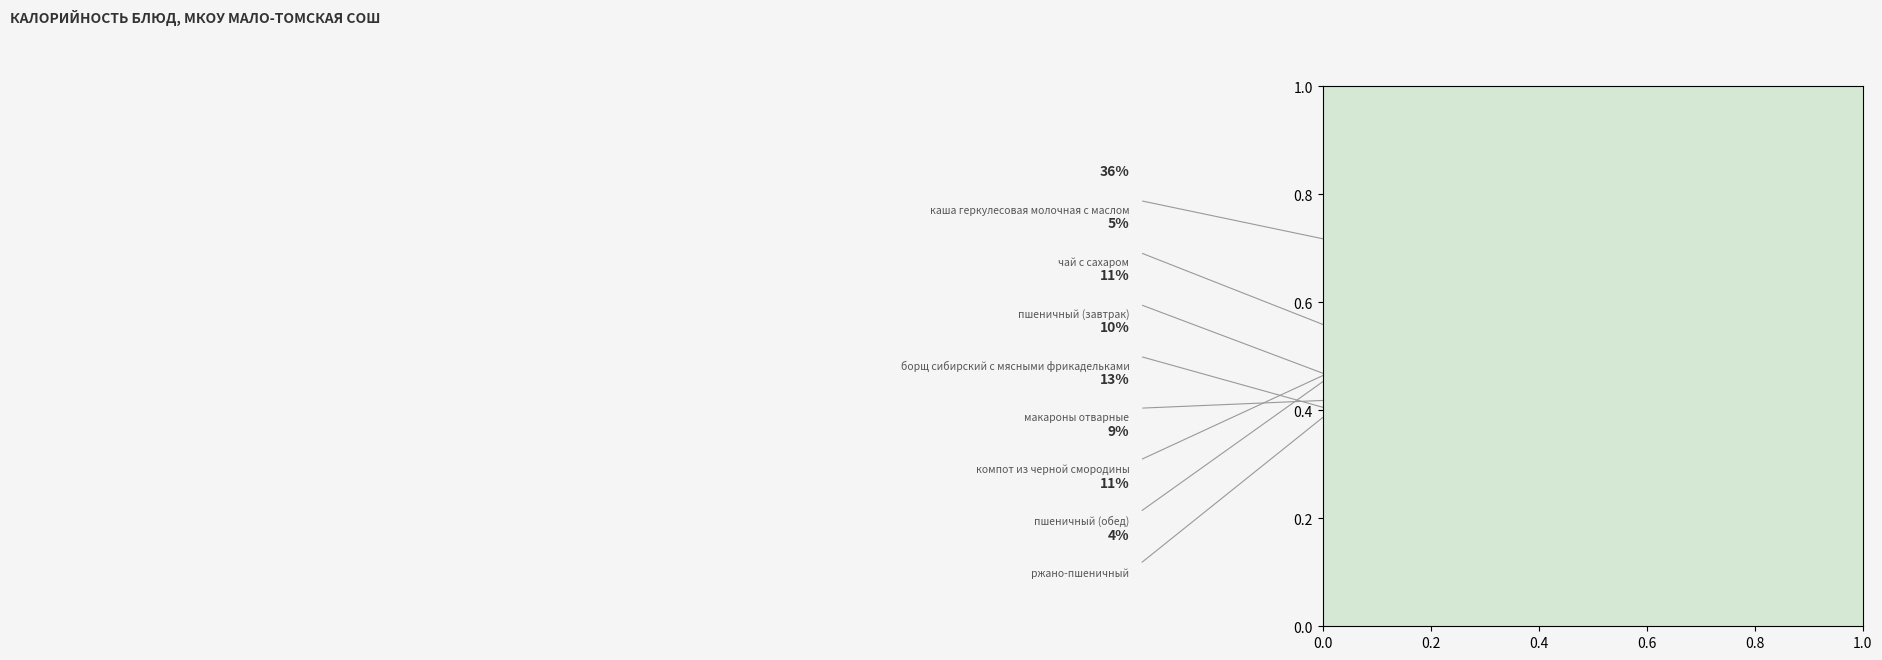

To the nearest percent, what percentage of the pie is пшеничный (завтрак)?

11%